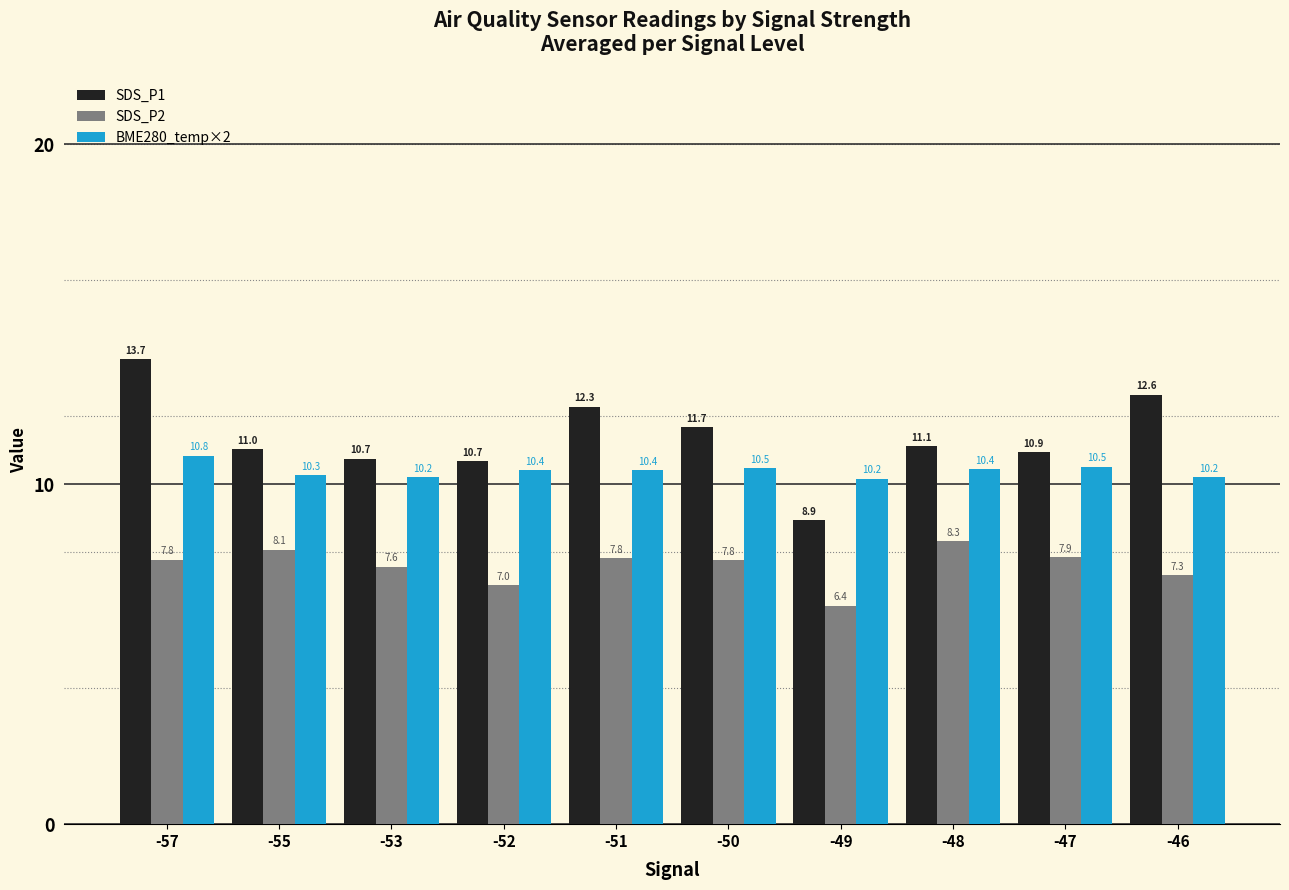

Rank the series by their average value, from highest to lowest.

SDS_P1, BME280_temp×2, SDS_P2